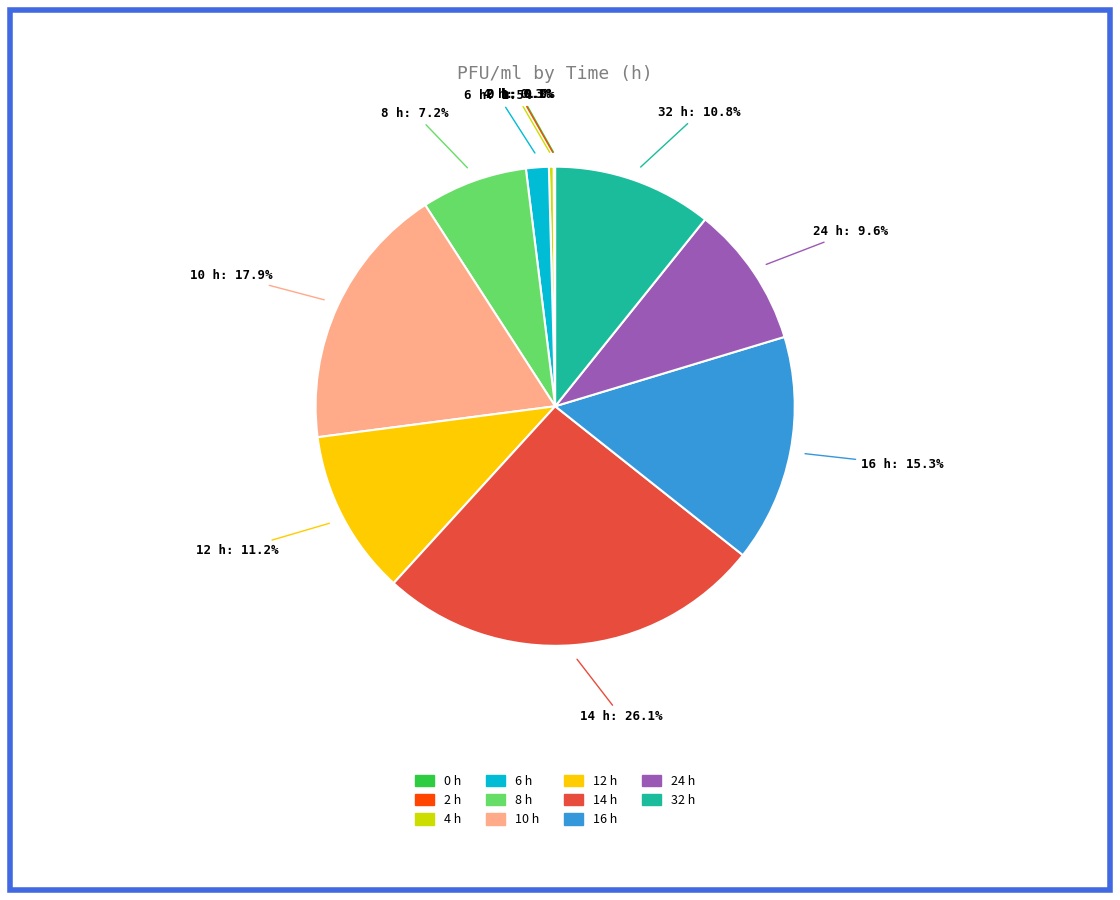

Does any single category account for the majority?

No